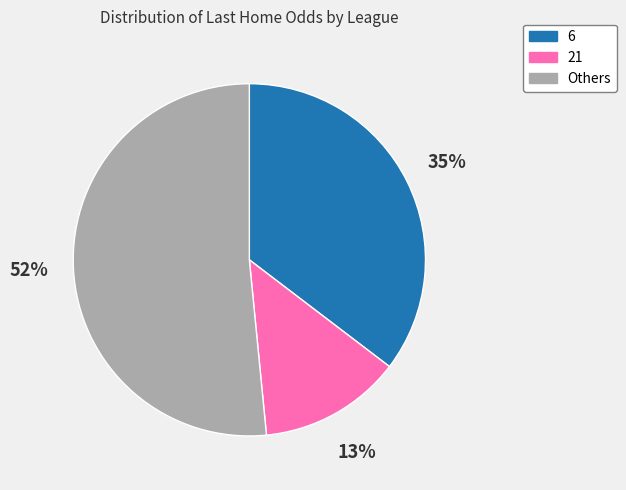

To the nearest percent, what is the average slice percentage?

33%